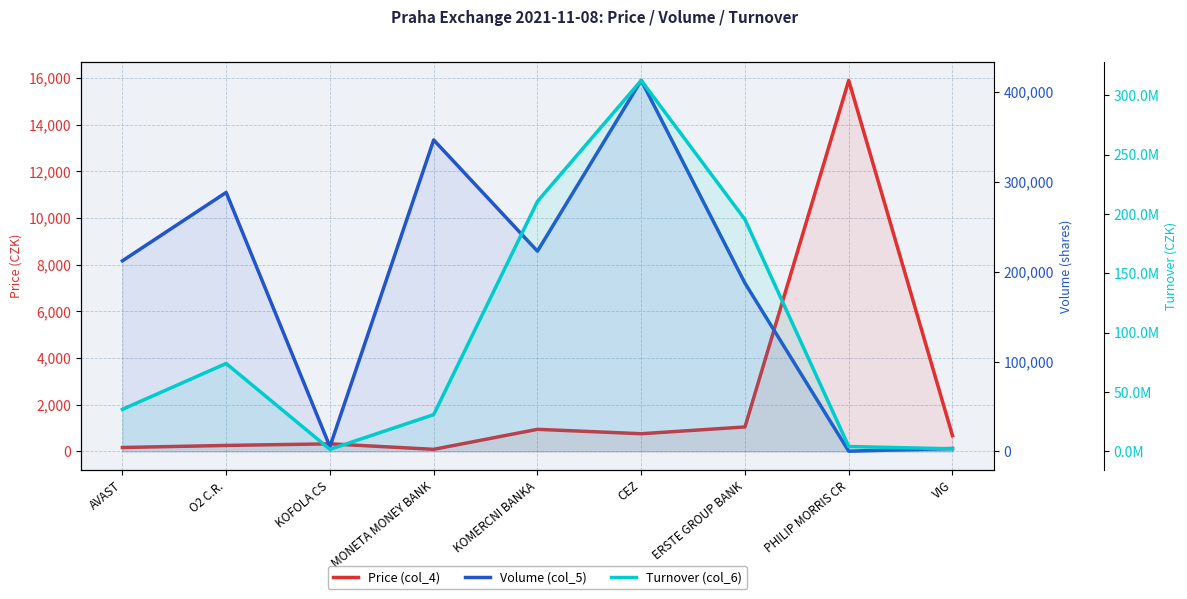

Which series changed the most between AVAST and KOFOLA CS?

Turnover (col_6)